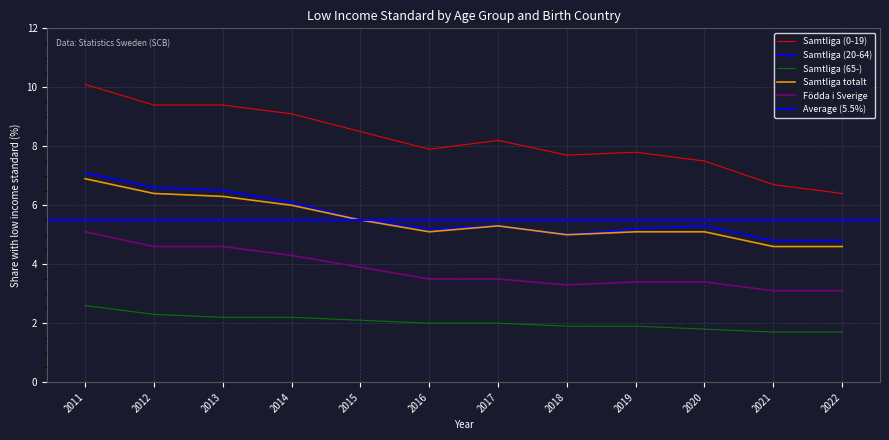

True or false: Födda i Sverige has a value of 0.7 at 2018.

False